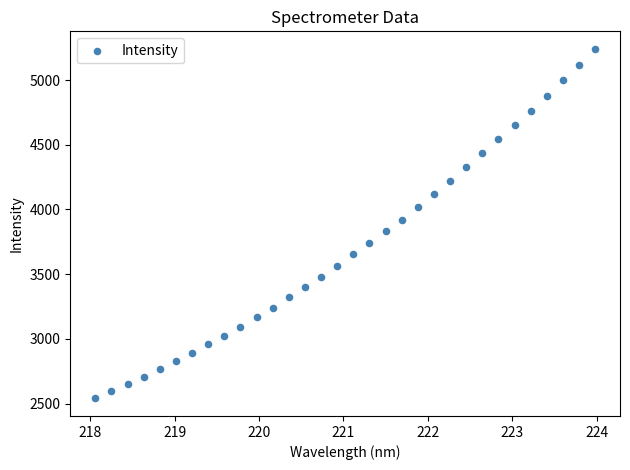

What is the range of Y values (max minus min)?

2701.8